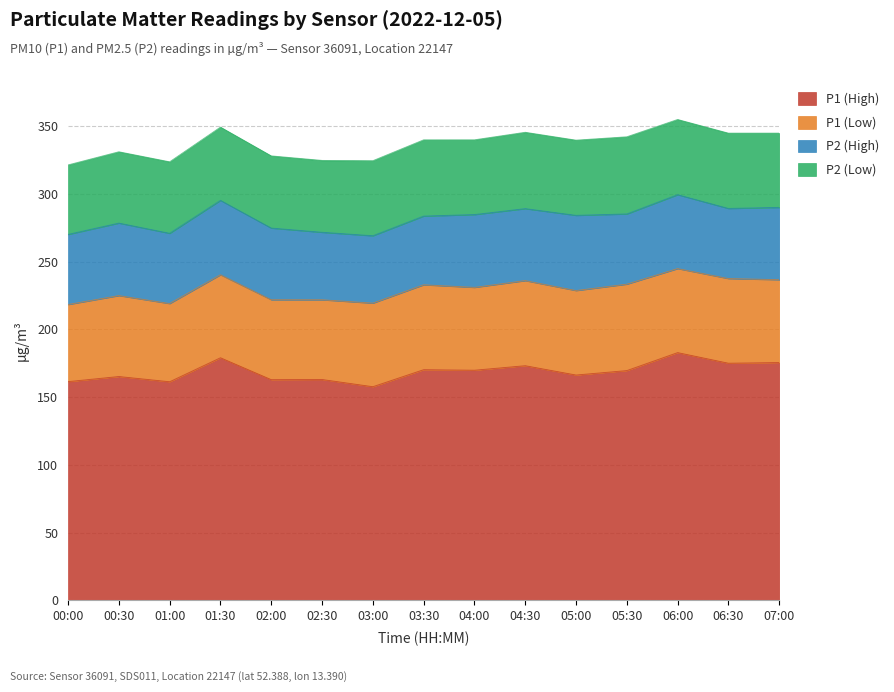

What is the sum of the P1 (High) values at 00:00 and 02:00?

324.4